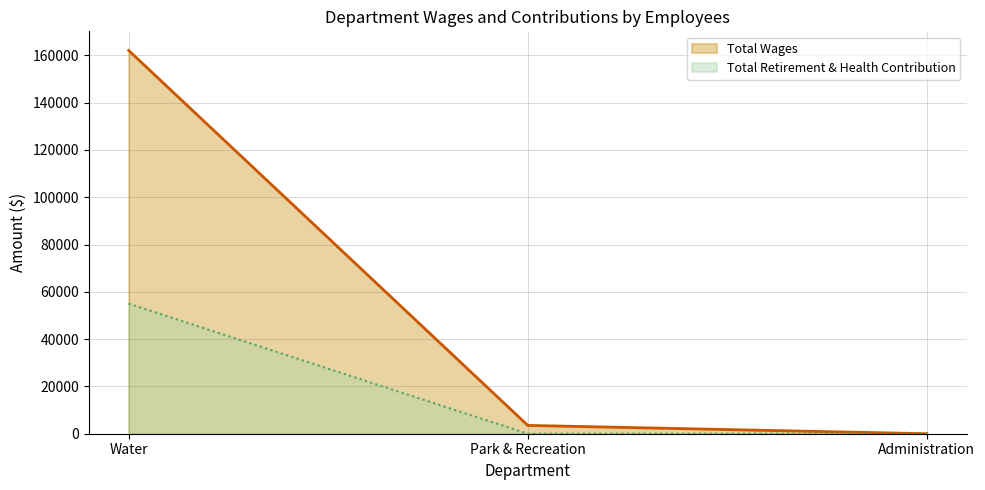

What is the total value across all series at Water?

217035